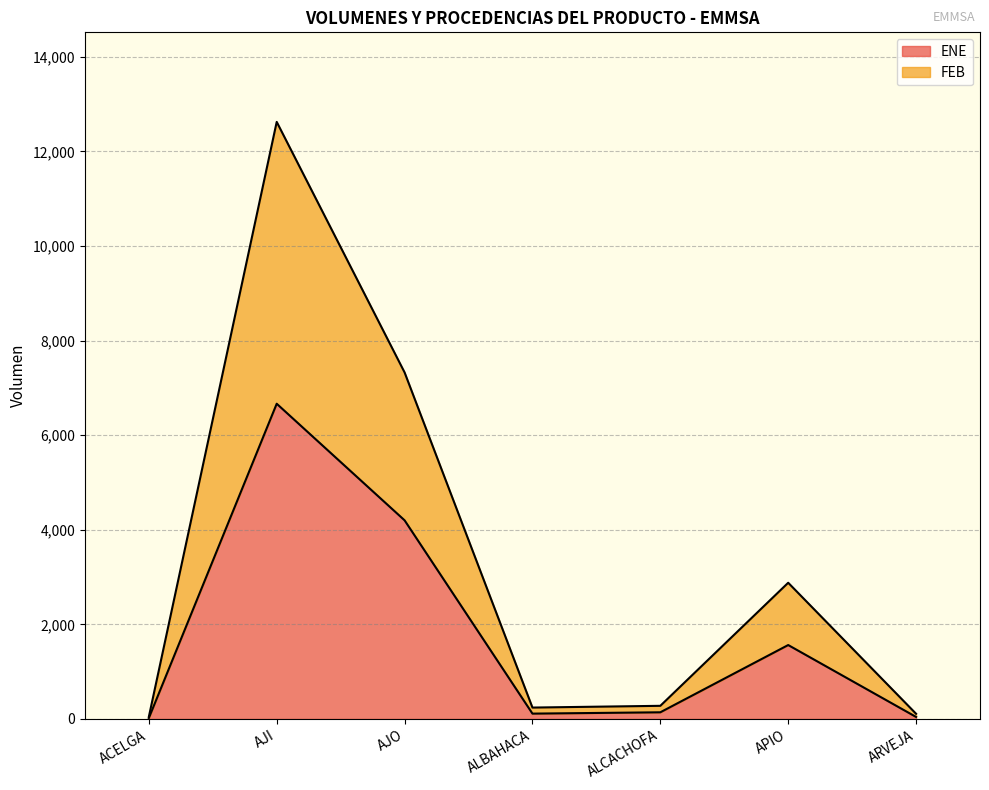

Rank the series by their maximum value, from lowest to highest.

ENE, FEB